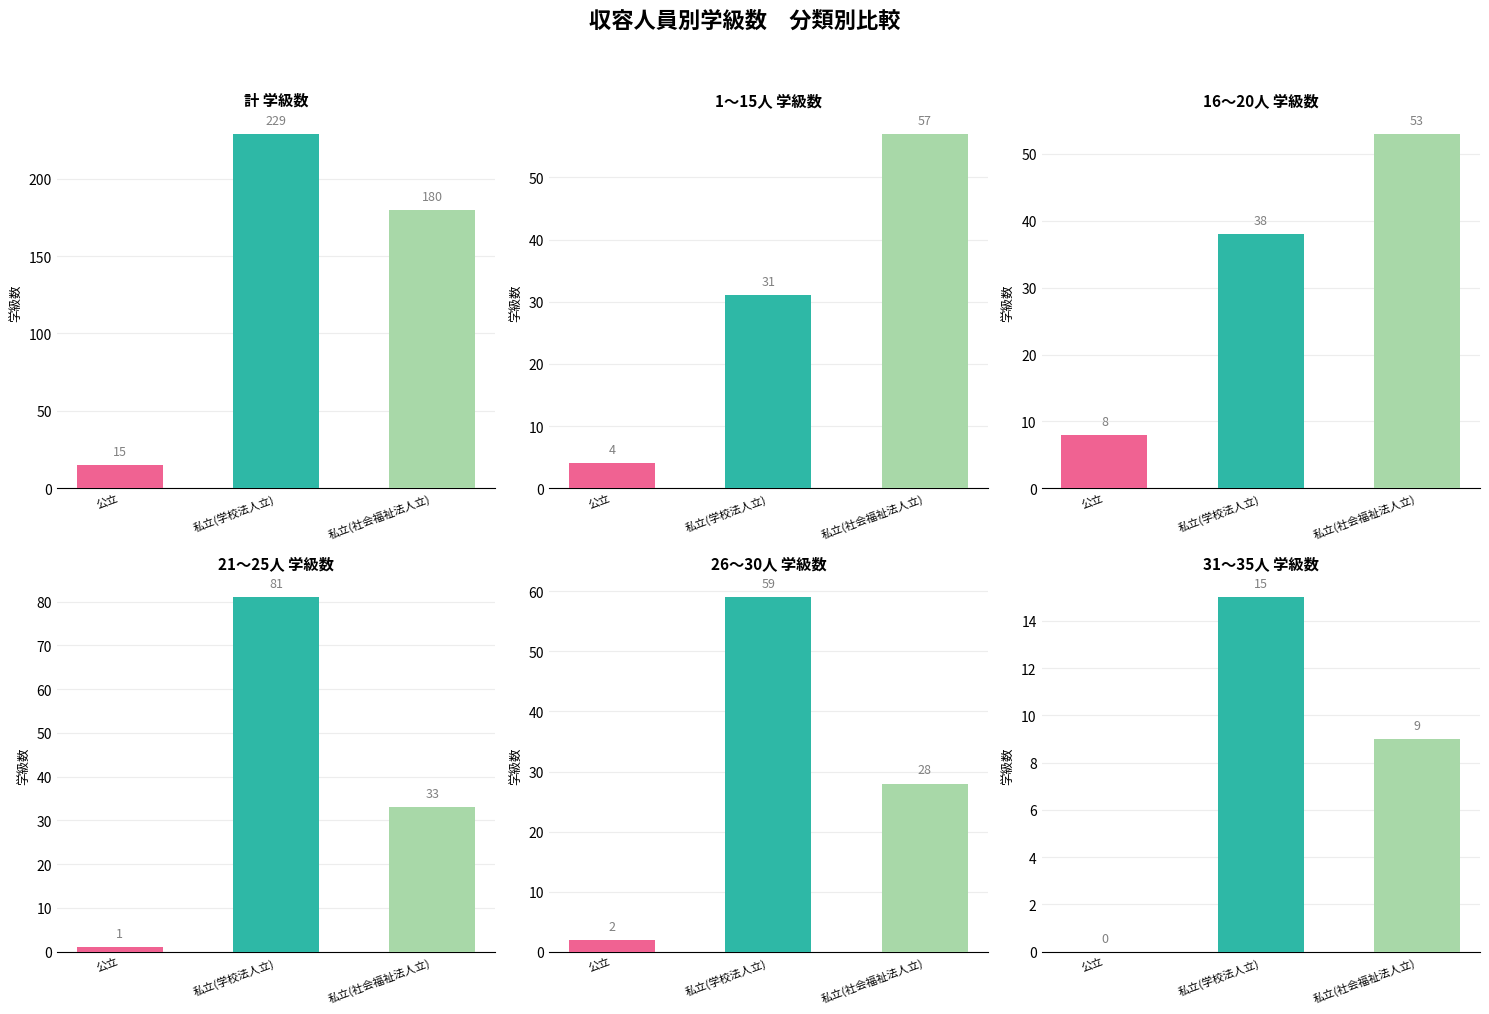

Is it true that 公立 equals 4 at 1～15人?

True